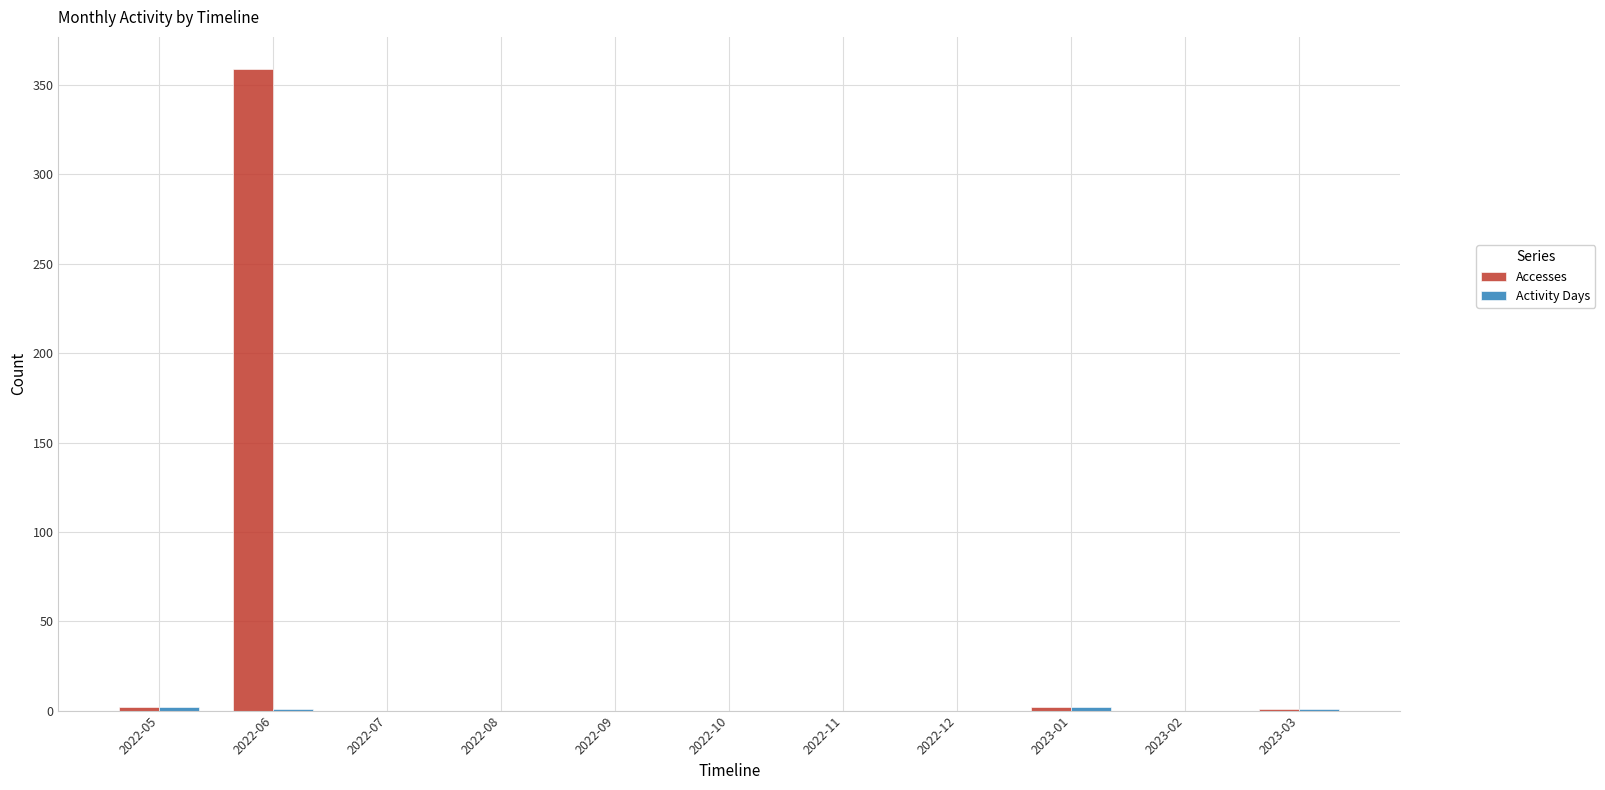

What is the sum of all Accesses values?

364